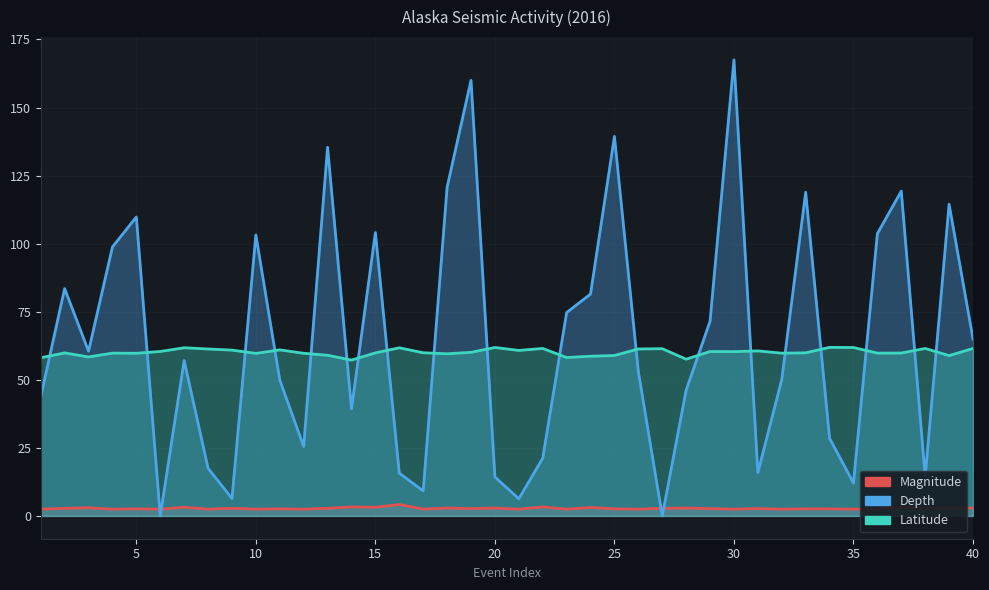

Reading left to right, transcribe all the data shown in this chart.

Magnitude: 2.5	2.8	3.0	2.5	2.6	2.5	3.2	2.5	2.8	2.5	2.6	2.5	2.8	3.3	3.2	4.2	2.5	2.9	2.7	2.9	2.5	3.3	2.5	3.1	2.6	2.5	2.8	2.9	2.7	2.5	2.7	2.5	2.6	2.6	2.5	2.5	3.2	2.7	3.0	2.9
Depth: 43.7	83.5	60.5	98.8	109.8	0.0	57.1	17.5	6.4	103.2	49.9	25.5	135.4	39.3	104.1	15.7	9.2	120.7	160.0	14.3	6.3	21.2	74.7	81.5	139.4	53.0	0.0	46.2	71.5	167.5	15.9	50.1	118.9	28.5	12.1	103.7	119.3	14.4	114.5	65.0
Latitude: 58.1	59.9	58.4	59.8	59.7	60.4	61.8	61.3	60.9	59.7	61.0	59.7	59.0	57.2	59.9	61.7	59.9	59.6	60.1	61.9	60.8	61.5	58.2	58.7	58.9	61.3	61.4	57.6	60.4	60.3	60.6	59.8	59.9	61.9	61.9	59.8	59.8	61.5	58.9	61.5